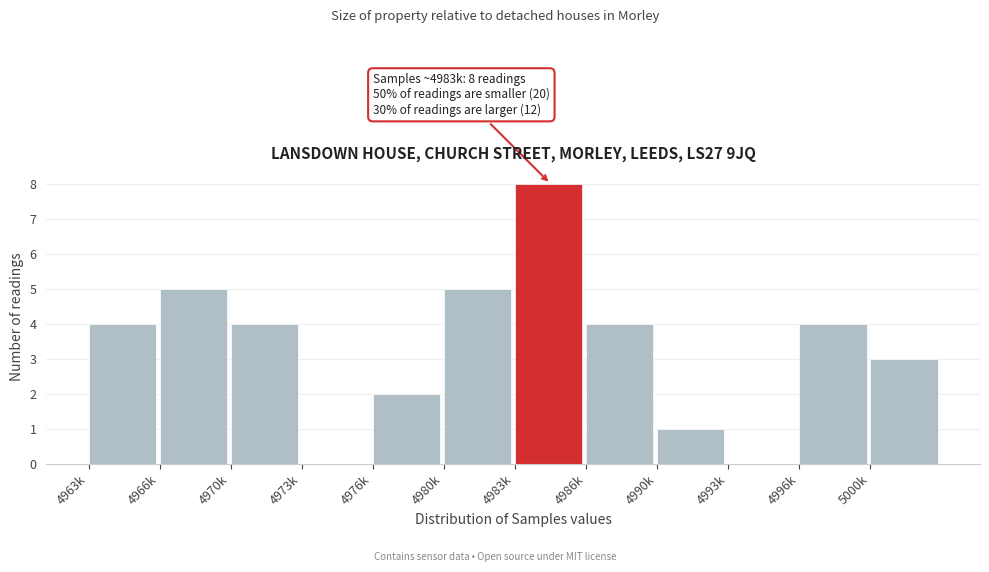

Reading right to left, what are all the values shown in this chart?

5000k=3	4996k=4	4993k=0	4990k=1	4986k=4	4983k=8	4980k=5	4976k=2	4973k=0	4970k=4	4966k=5	4963k=4